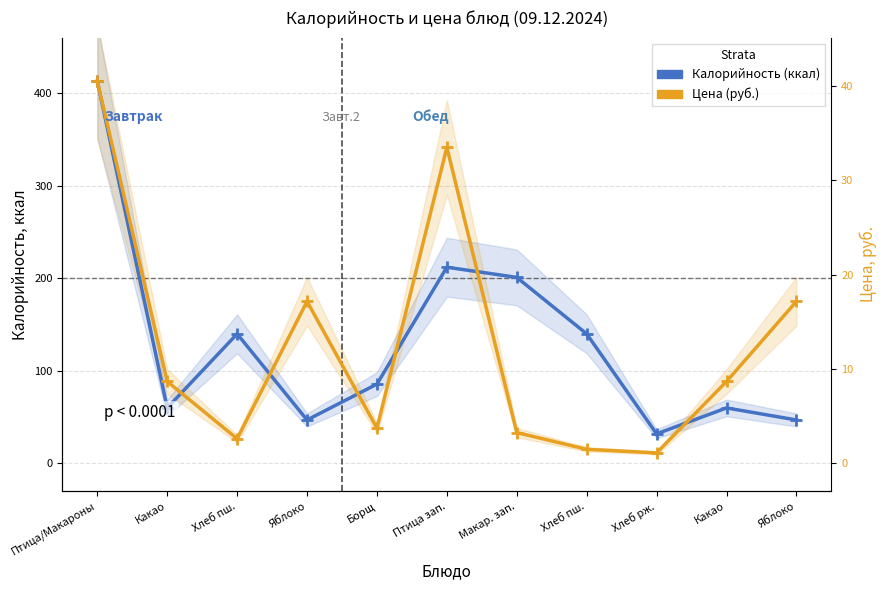

Which series changed the most between Хлеб пш. and Яблоко?

Цена (руб.)